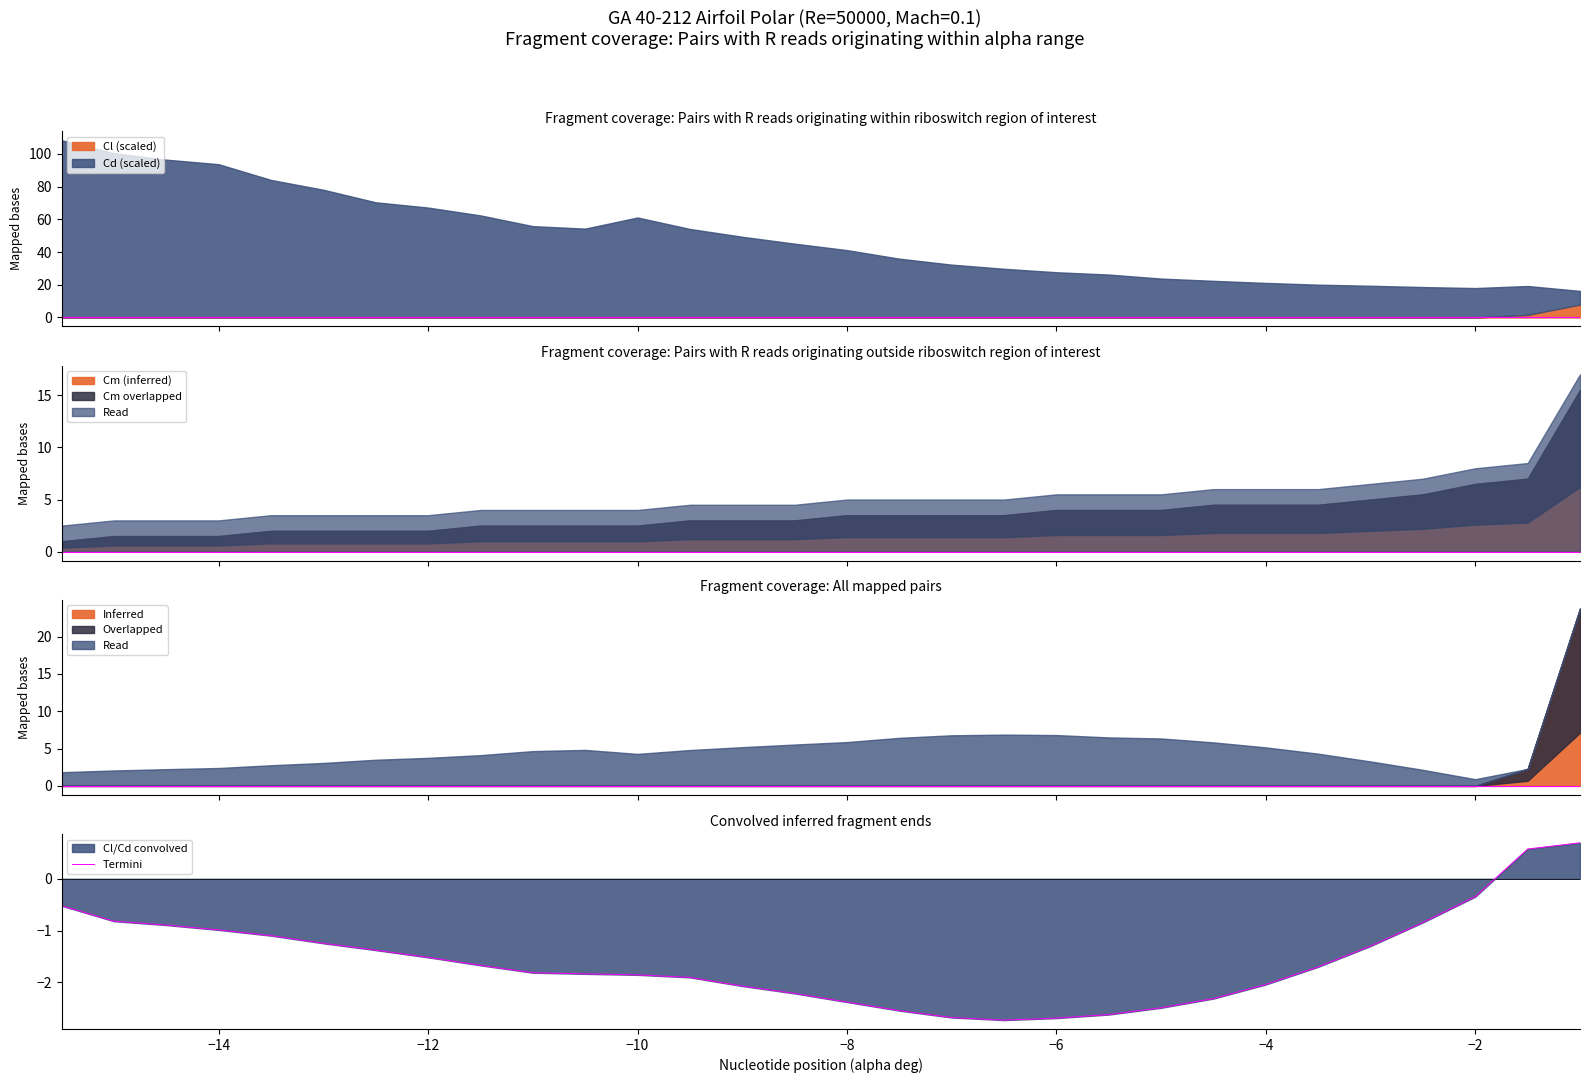

True or false: Termini has a value of -1.0 at −4.

False